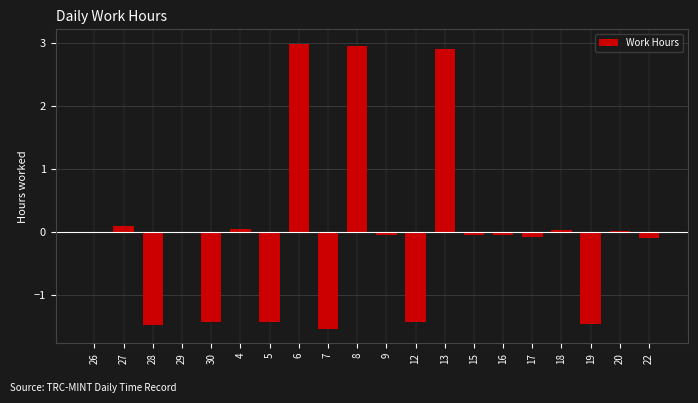

Which has a higher value, 13 or 30?

13